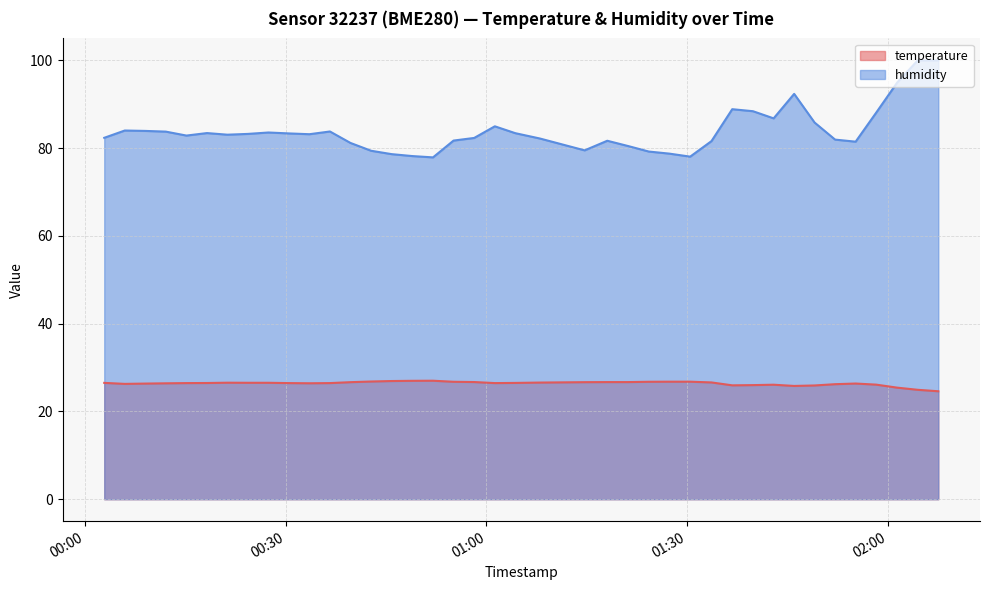

True or false: humidity and temperature cross at least once.

False